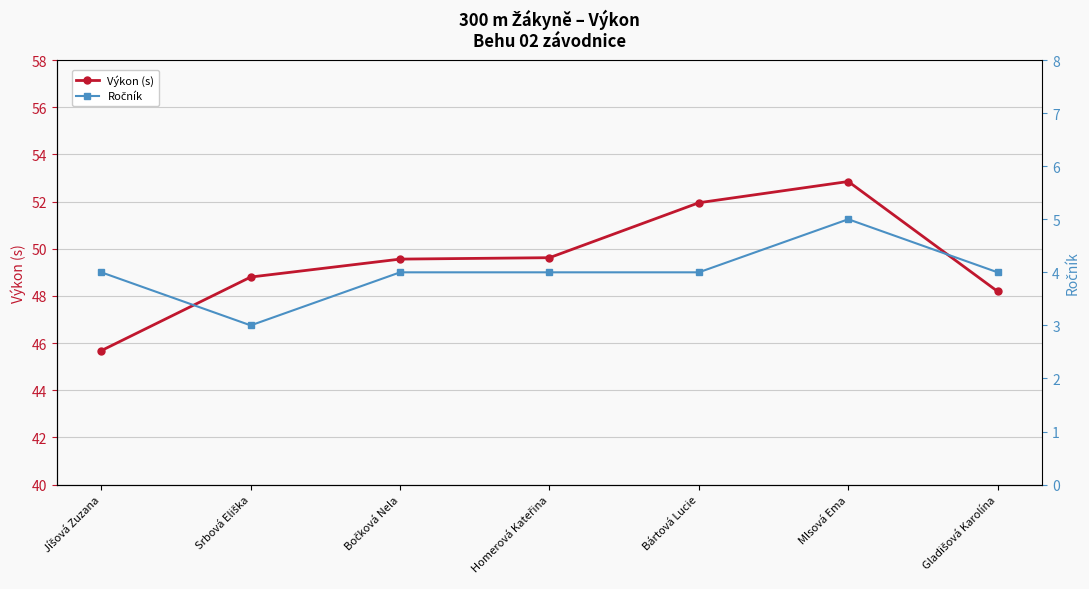

Reading left to right, list all the values displayed in this chart.

Výkon (s): Jíšová Zuzana=45.7	Srbová Eliška=48.8	Bočková Nela=49.6	Homerová Kateřina=49.6	Bártová Lucie=52.0	Mlsová Ema=52.9	Gladišová Karolína=48.2
Ročník: Jíšová Zuzana=4.0	Srbová Eliška=3.0	Bočková Nela=4.0	Homerová Kateřina=4.0	Bártová Lucie=4.0	Mlsová Ema=5.0	Gladišová Karolína=4.0